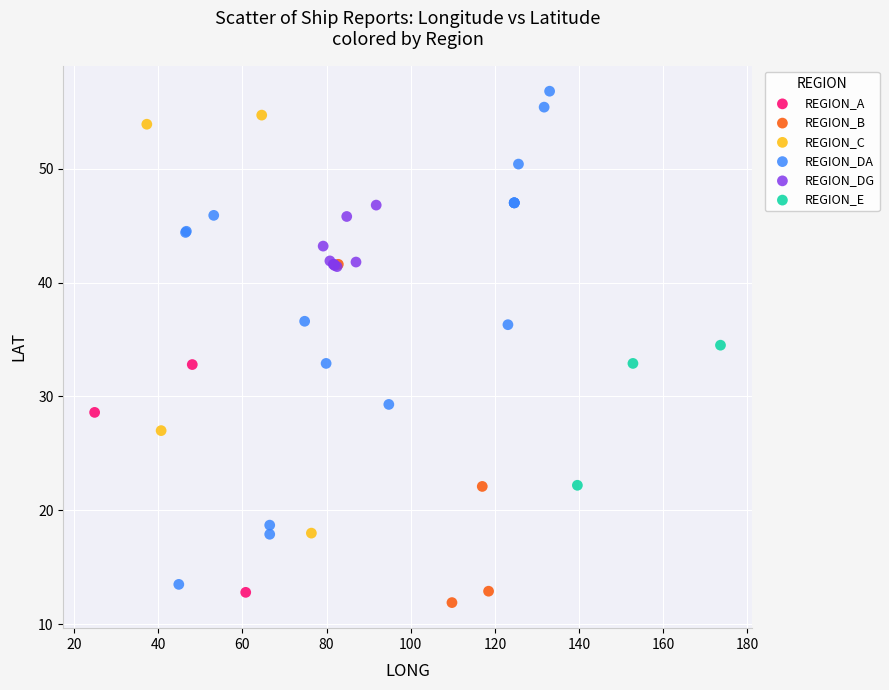

Which series reaches the maximum Y coordinate?

REGION_DA